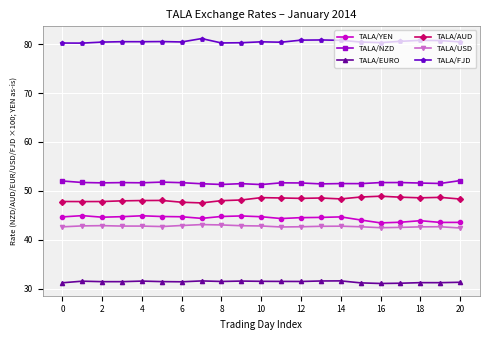

What is the value of the TALA/AUD point at the 5th from the left?

48.0